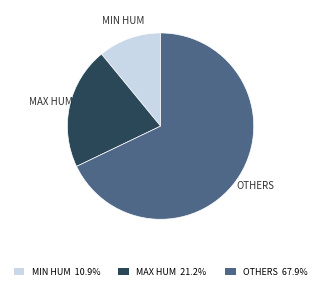

Is the sum of OTHERS and MAX HUM greater than half?

Yes